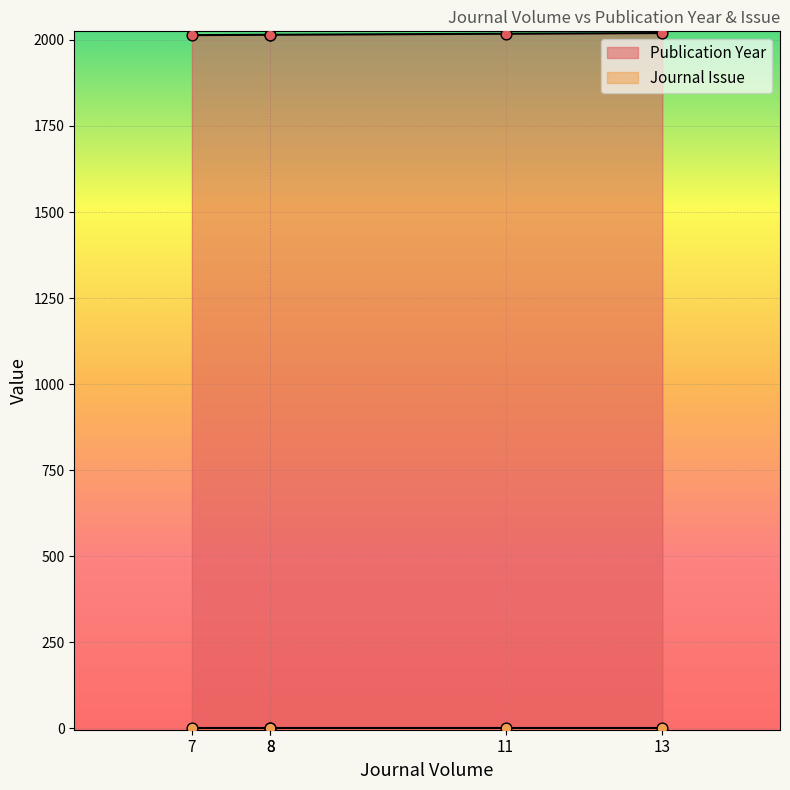

At which category is the sum across all series the highest?

13